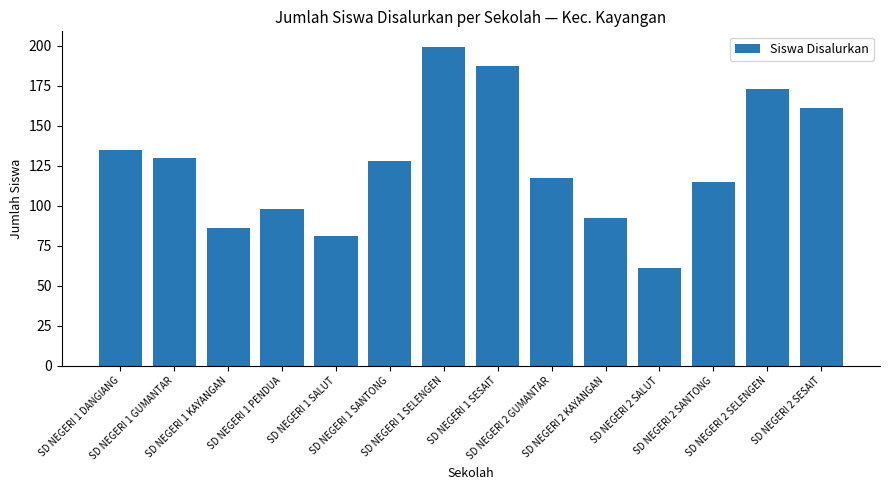

What is the difference between the second highest and minimum values?

126